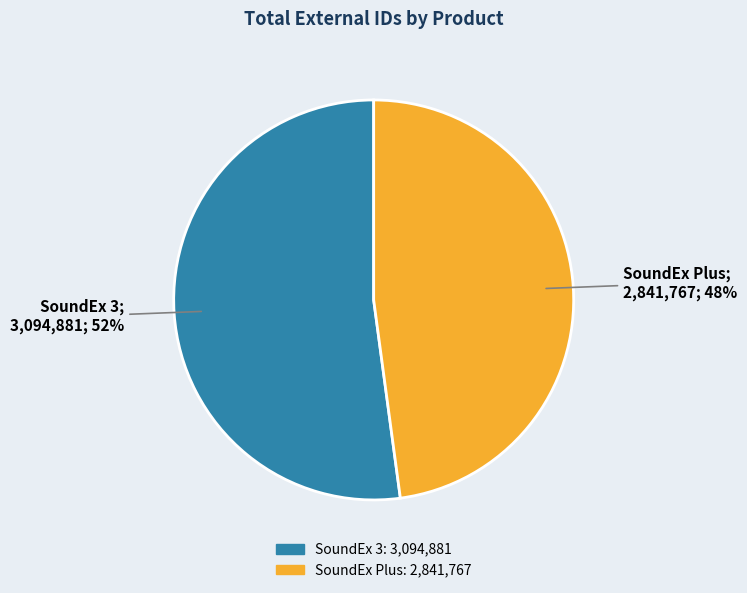

To the nearest percent, what is the average slice percentage?

50%